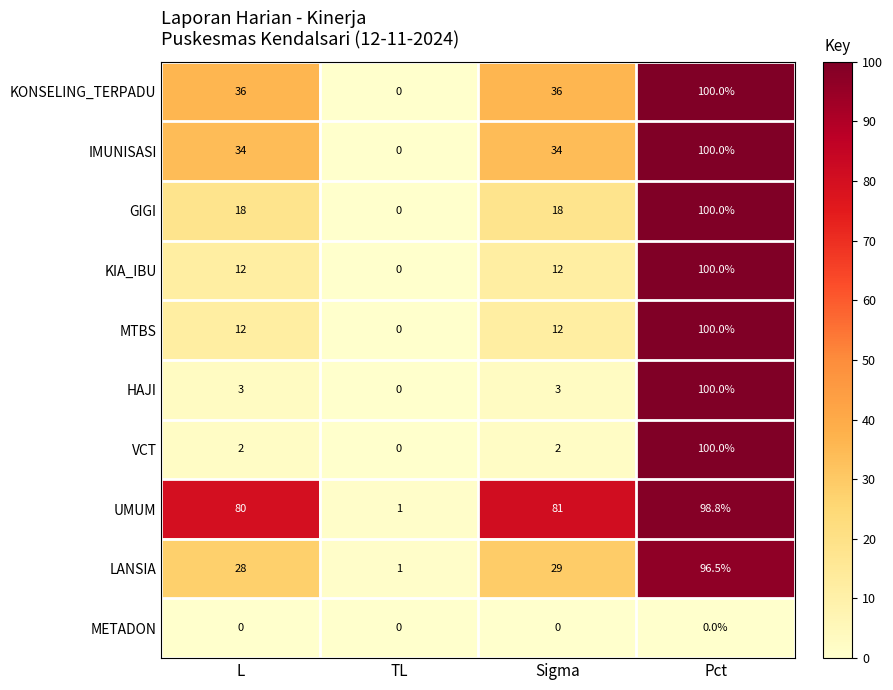

How many KONSELING_TERPADU values are between 36 and 100?

3